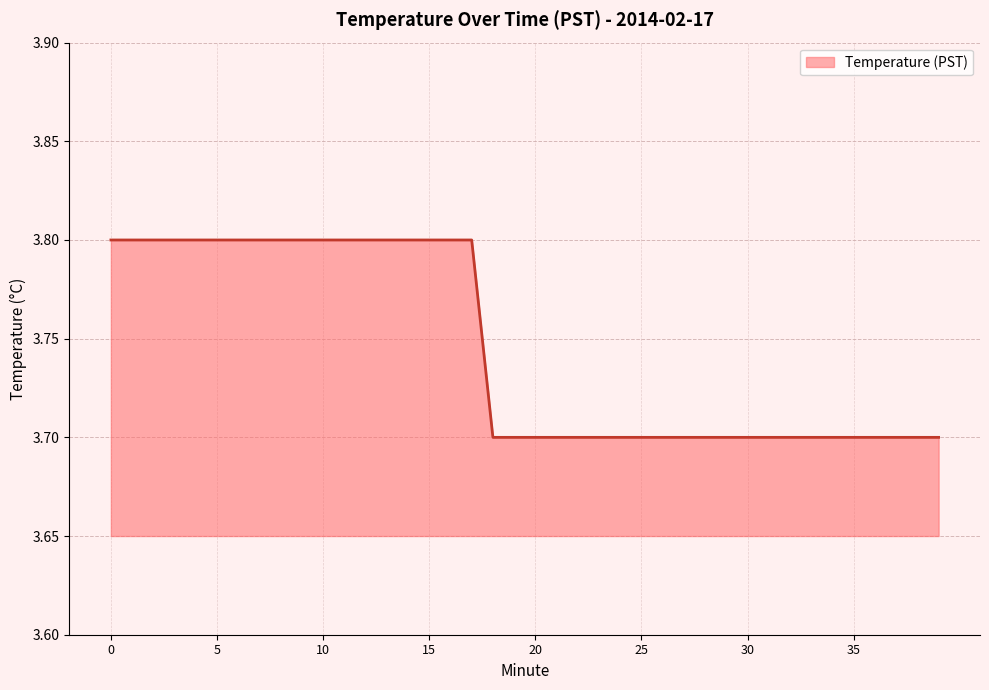

What is the smallest value displayed?

3.7